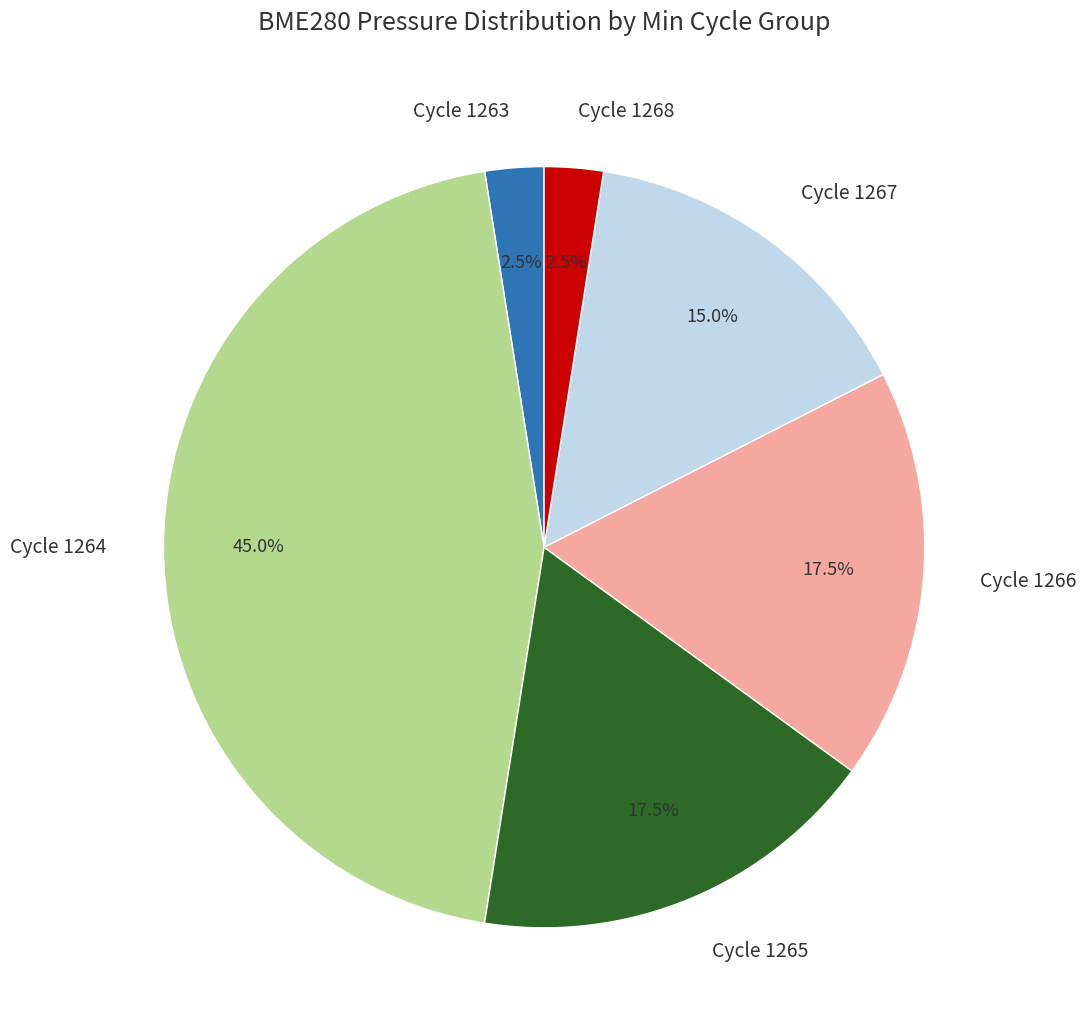

What is the largest slice in the pie chart?

Cycle 1264